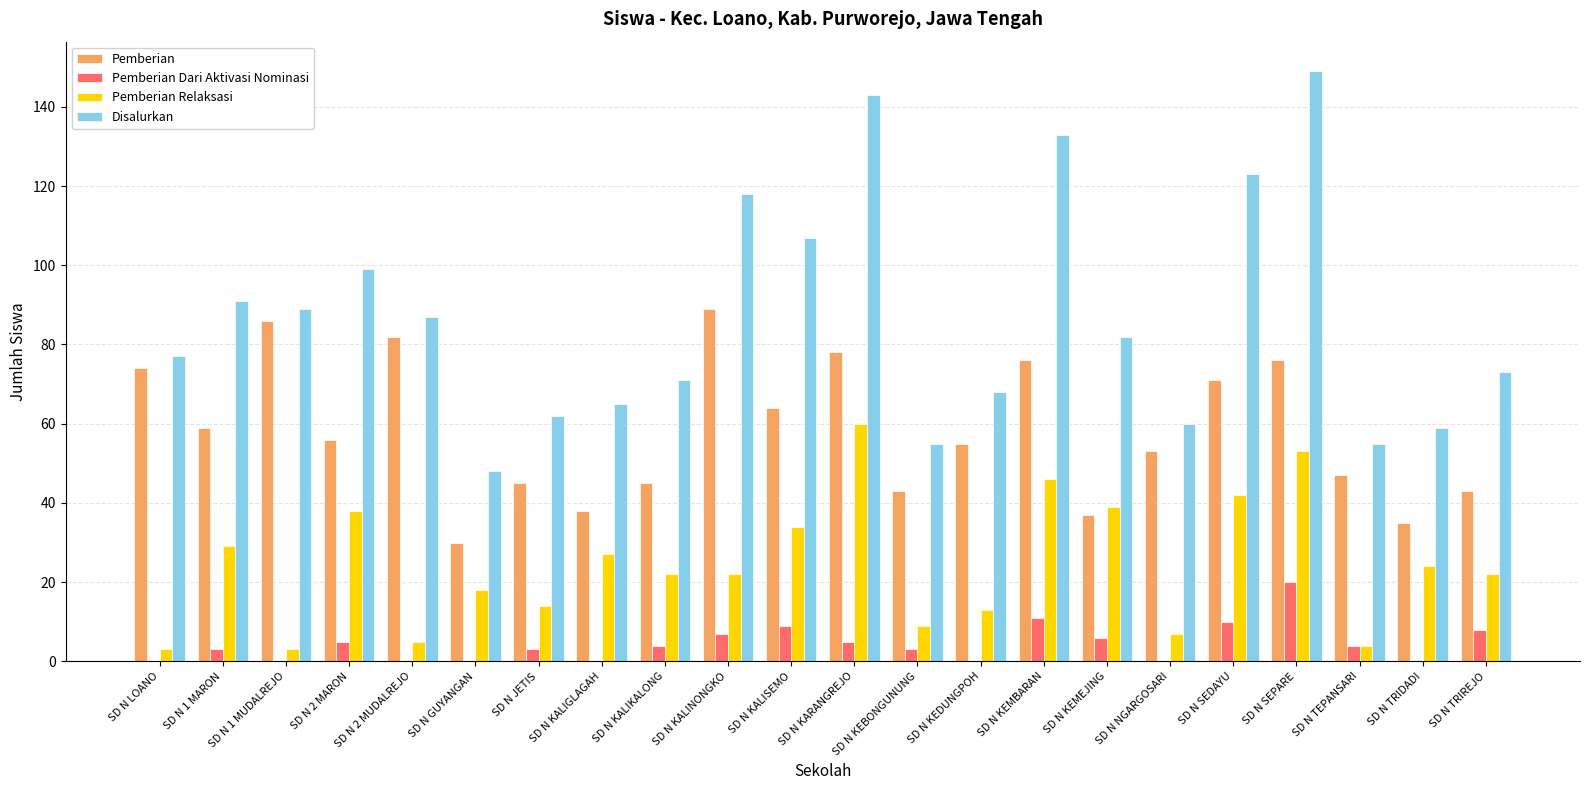

Where is Pemberian Relaksasi nearest to the value 31?

SD N 1 MARON